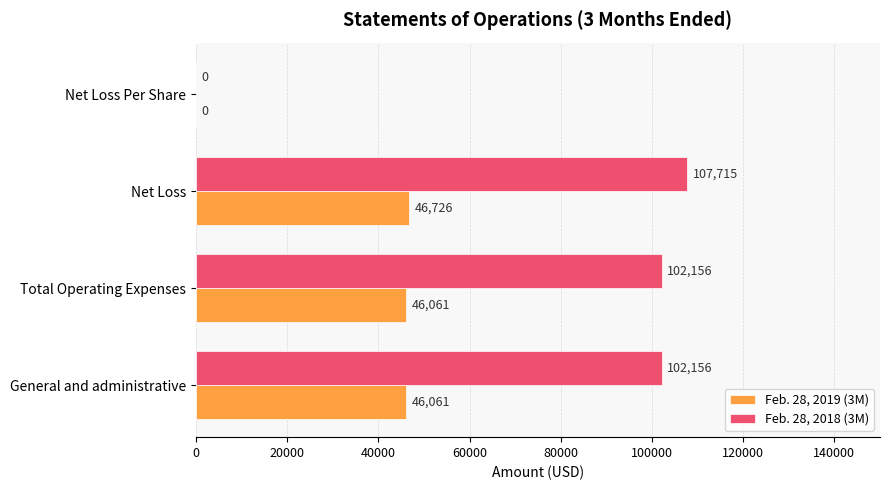

What is the approximate value of Feb. 28, 2019 (3M) at Total Operating Expenses, to the nearest 100?

46100